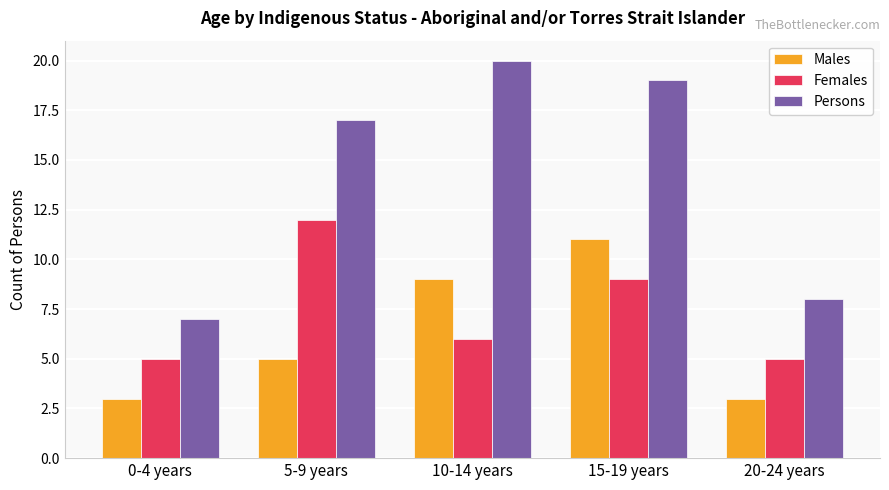

What is the label of the 5th bar from the right?

0-4 years